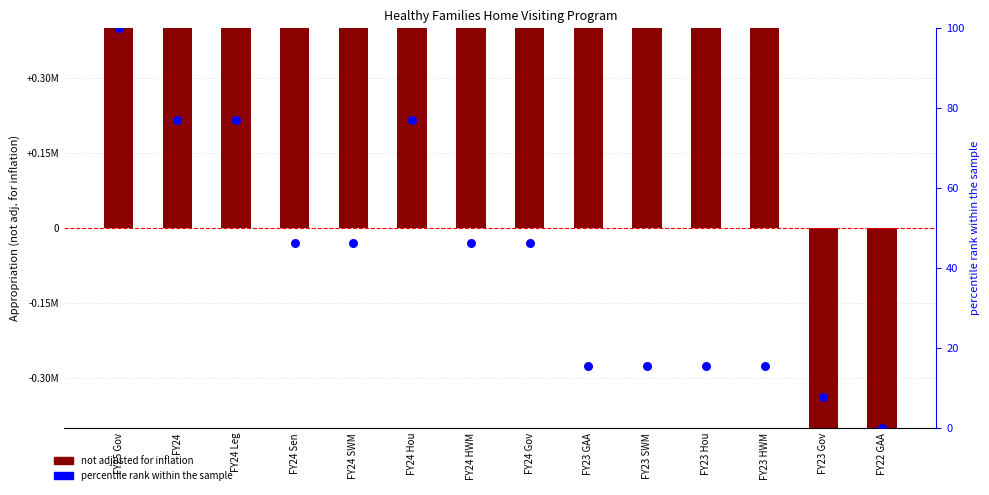

Which series contains the lowest Y value?

not adjusted for inflation